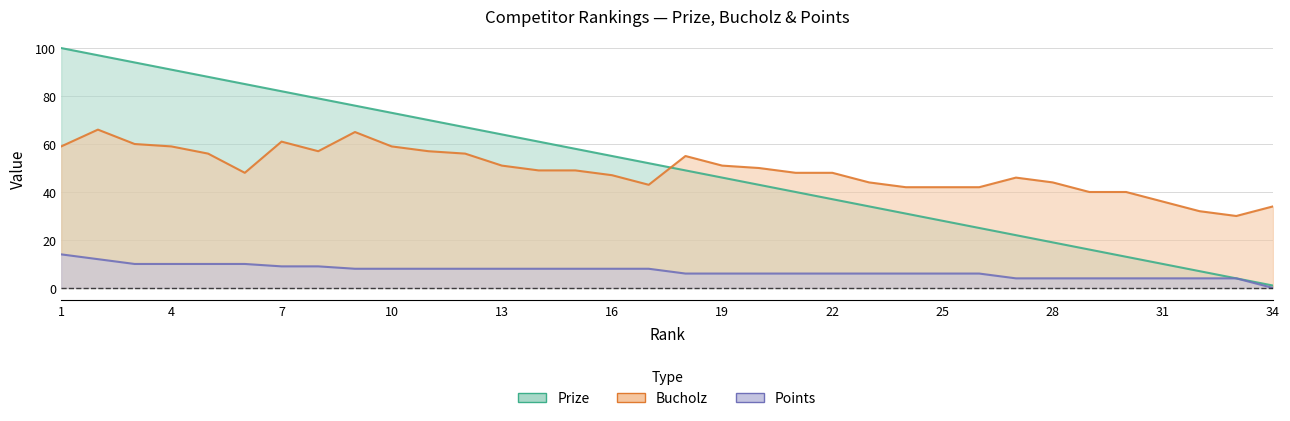

At which label is Points closest to 7?

9